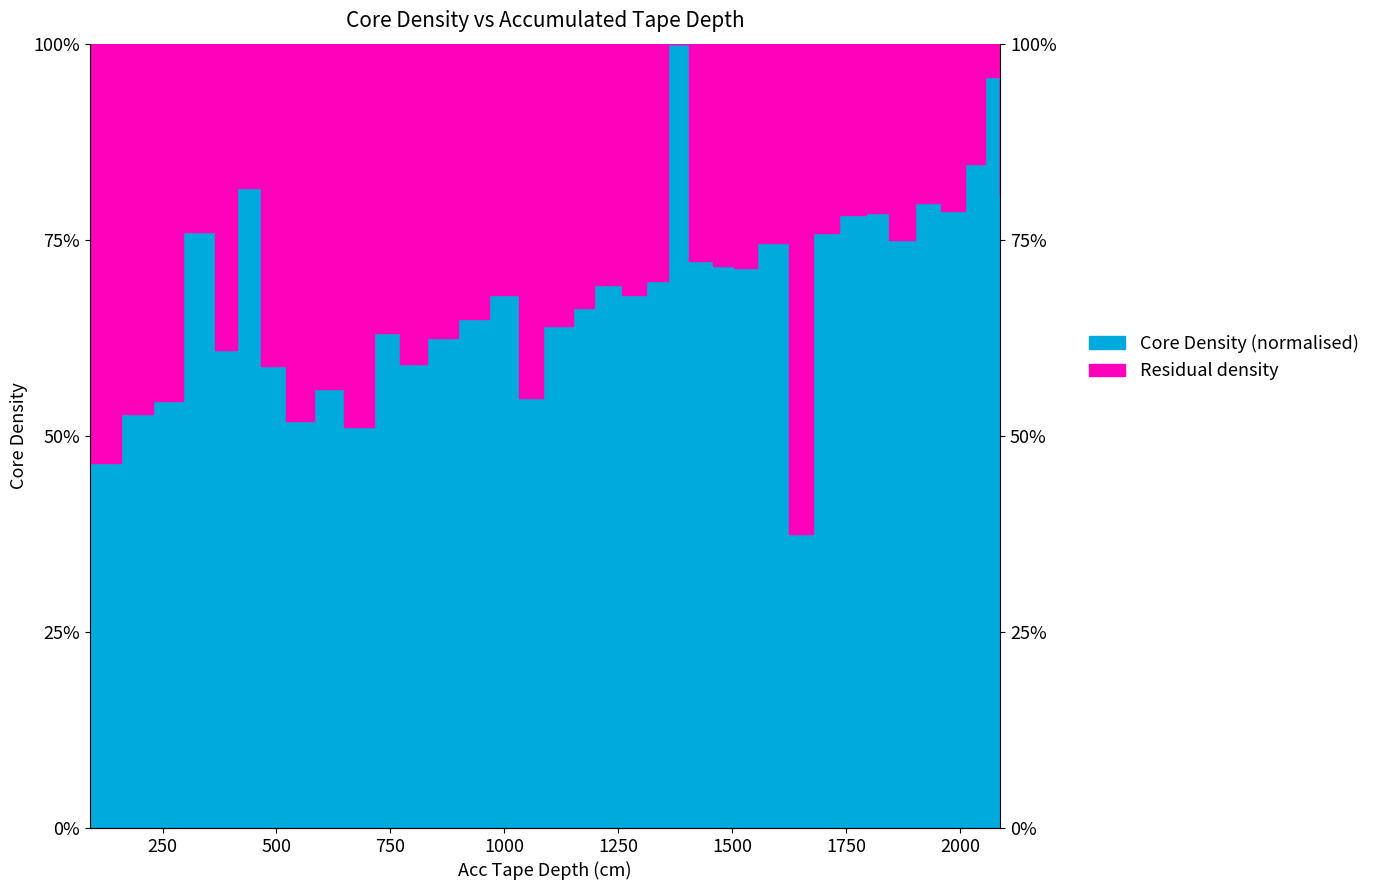

What is the value of the 7th point from the left?

0.6